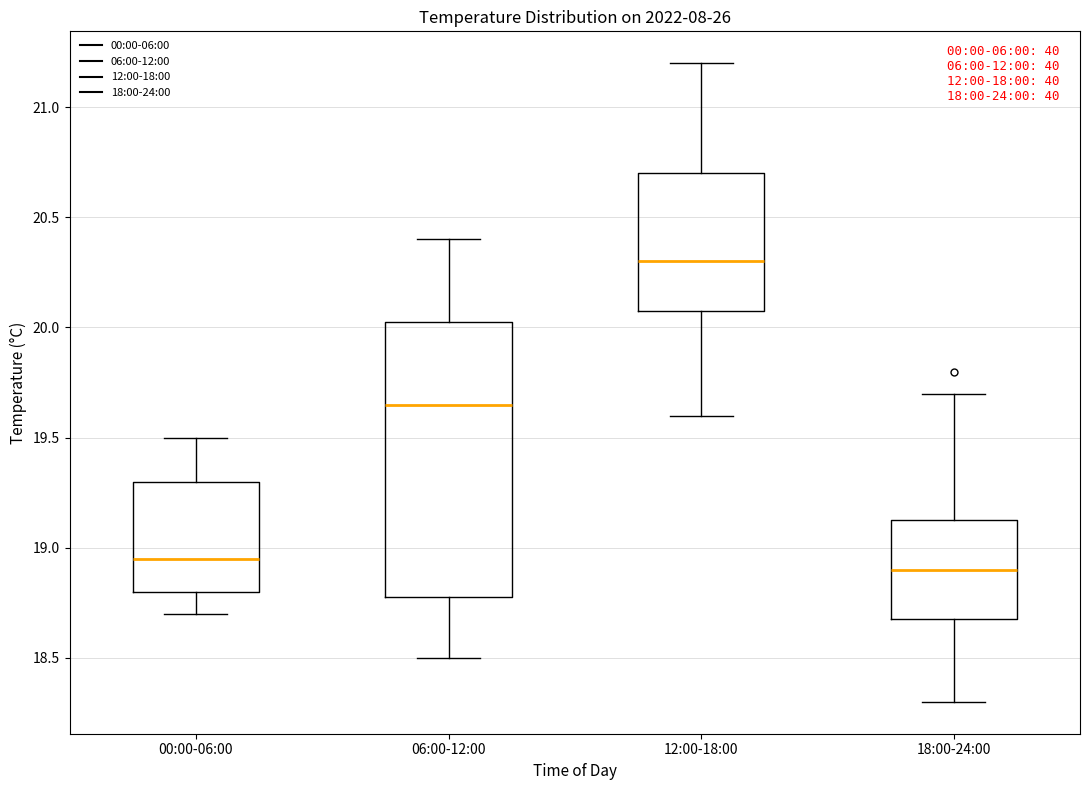

Which box is the tallest, from its lower edge to its upper edge?

06:00-12:00